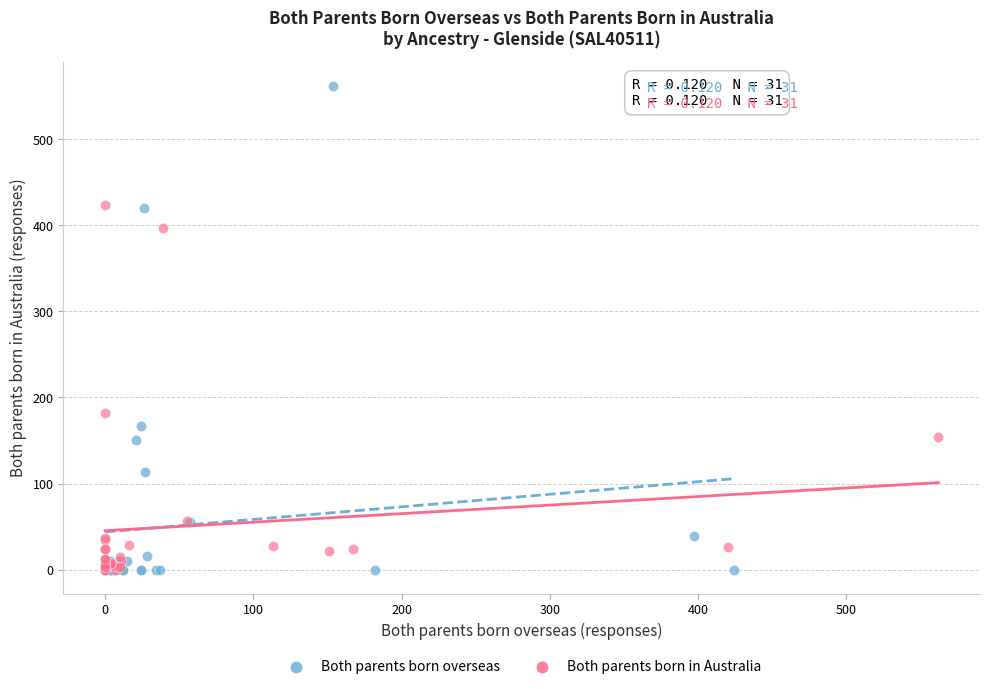

Which series reaches the maximum Y coordinate?

Both parents born overseas